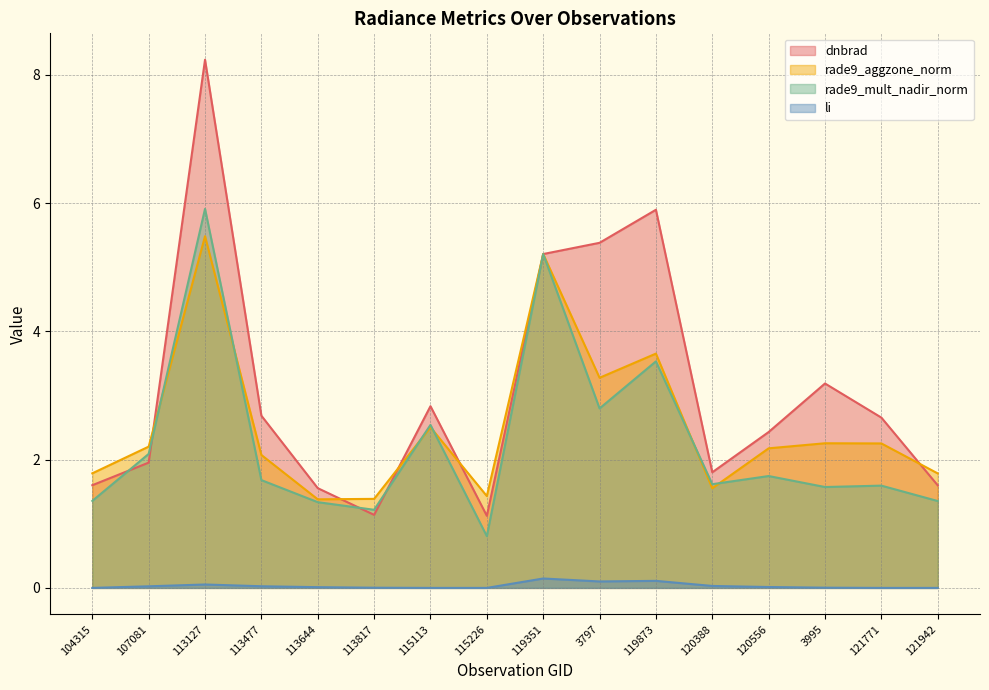

True or false: rade9_mult_nadir_norm has a value of 1.1 at 119873.

False